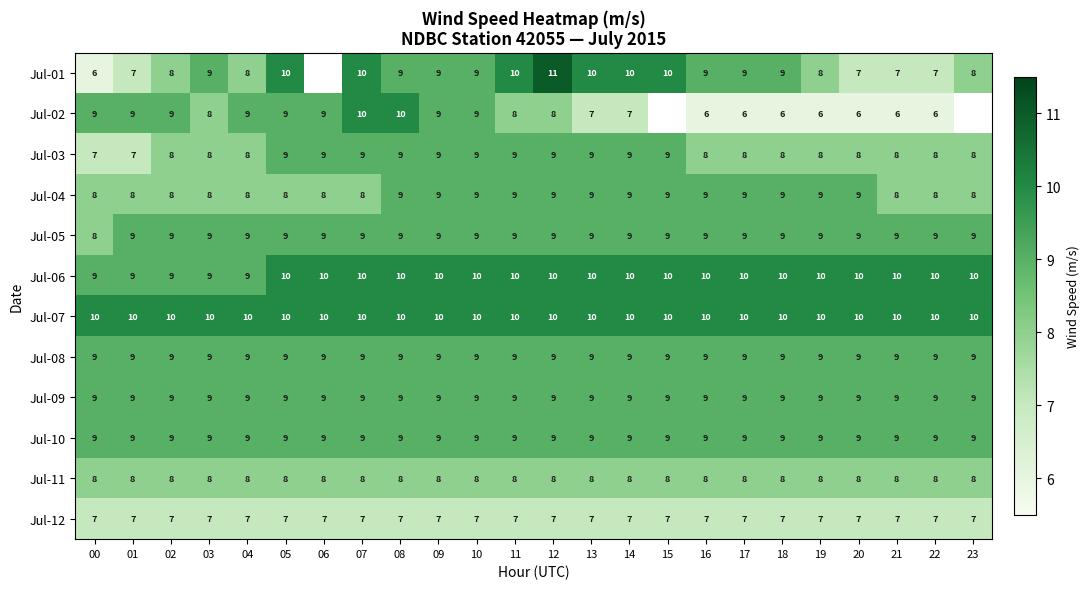

True or false: Jul-04 has a value of 2 at 19.

False